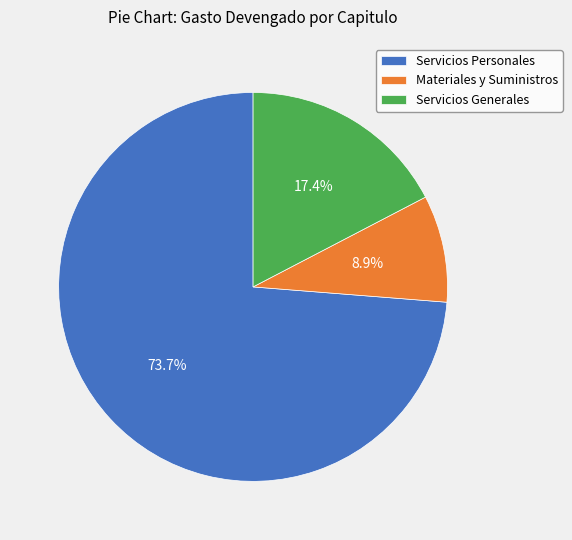

How many slices are in this pie chart?

3